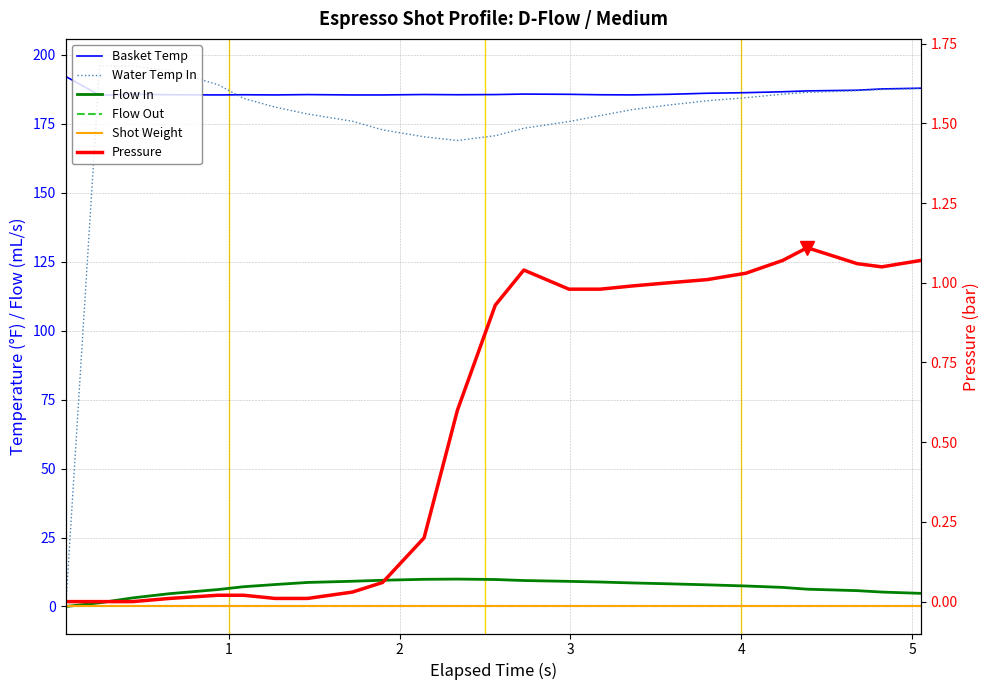

True or false: Pressure and Flow Out cross at least once.

False